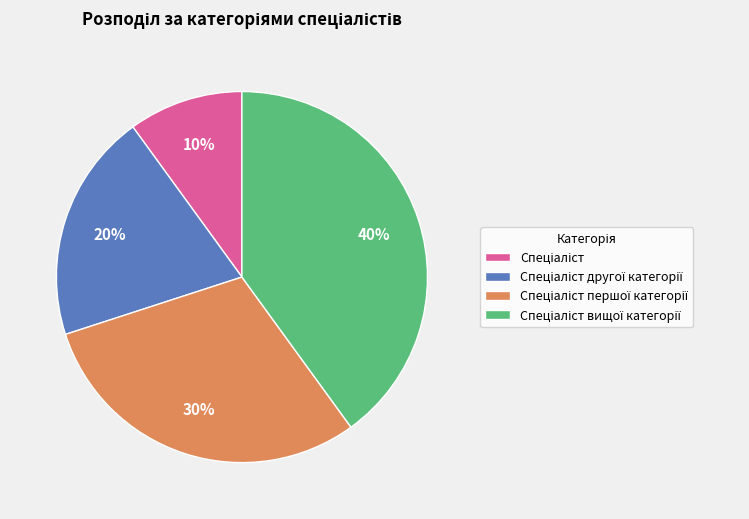

To the nearest percent, what is the average slice percentage?

25%